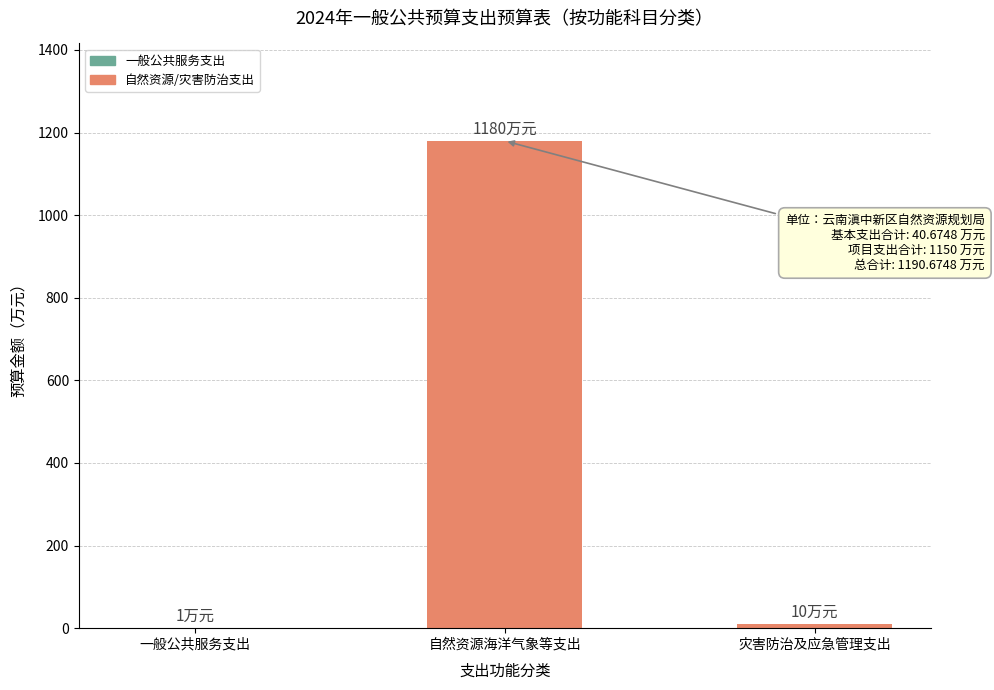

Are the bars horizontal?

No